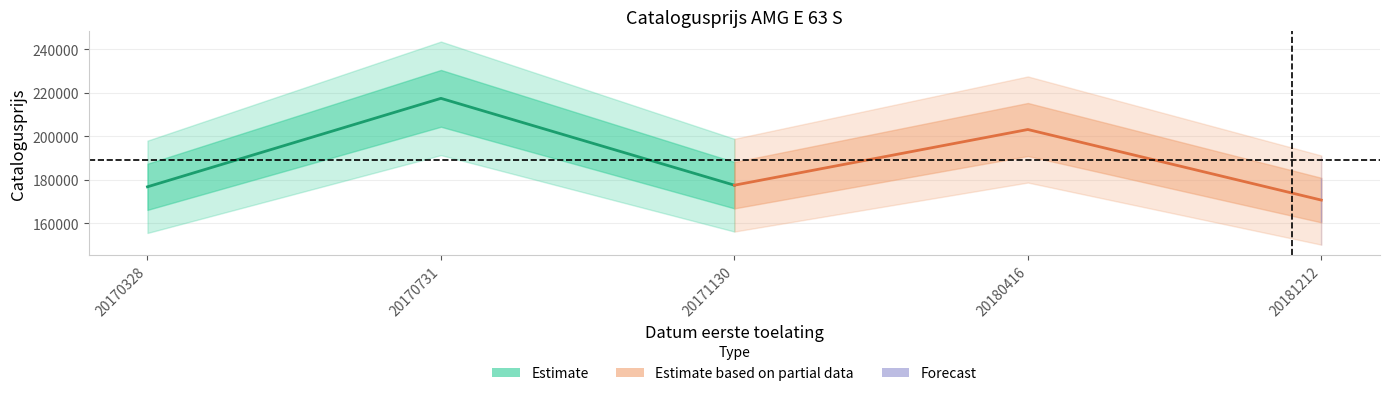

At which category is the sum across all series the highest?

20170731